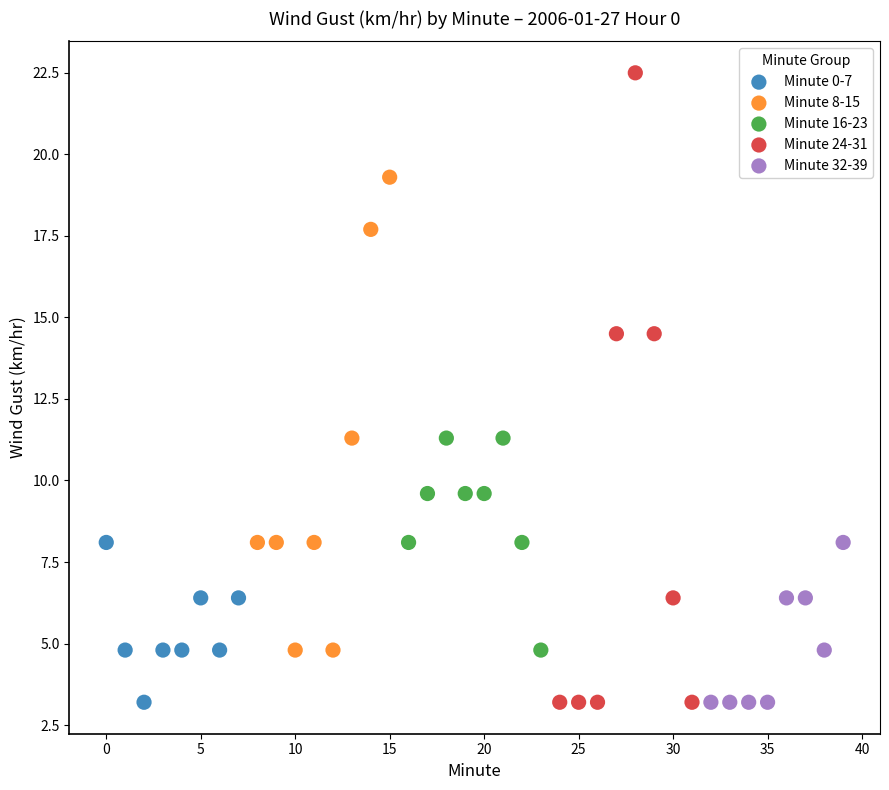

What are all the series names shown in the legend?

Minute 0-7, Minute 8-15, Minute 16-23, Minute 24-31, Minute 32-39